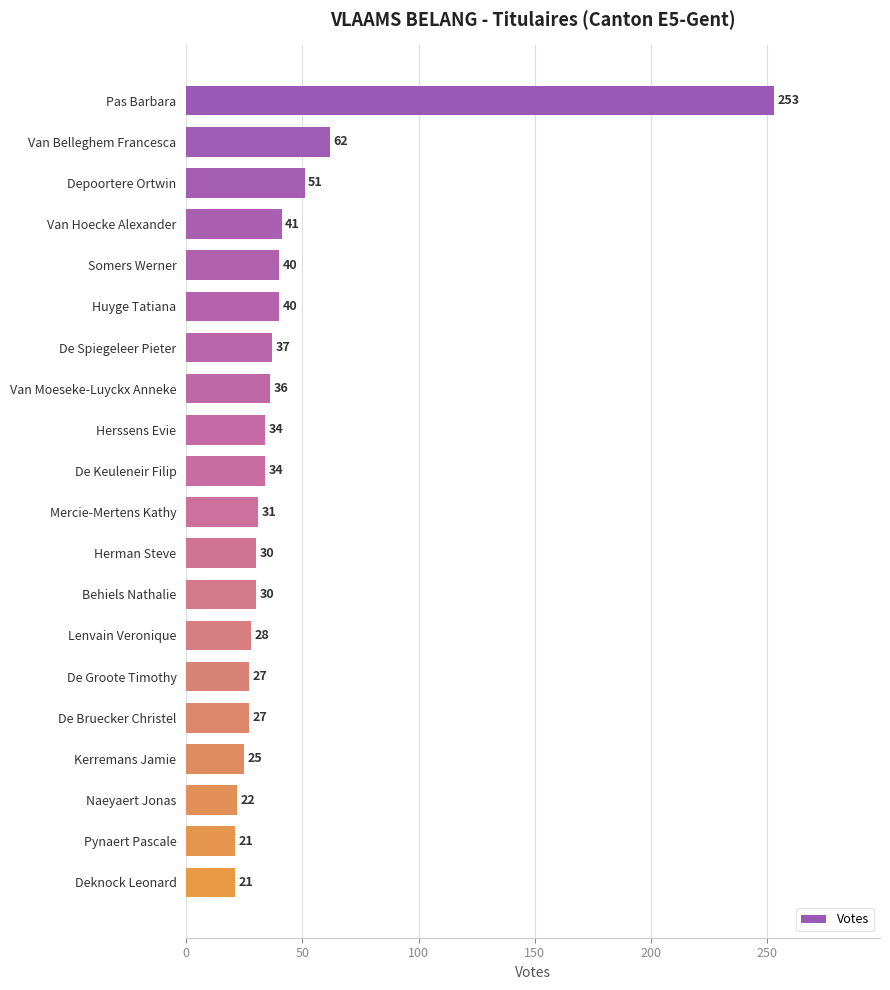

What is the approximate value at Somers Werner?

40